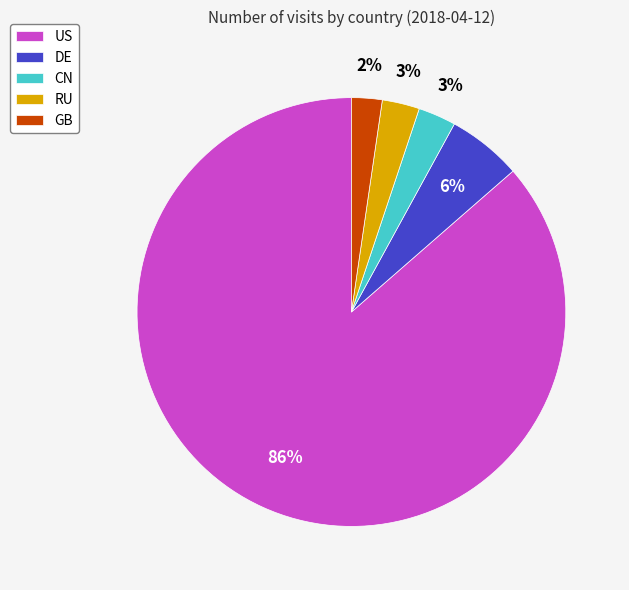

Is it true that DE is 6% of the pie?

True